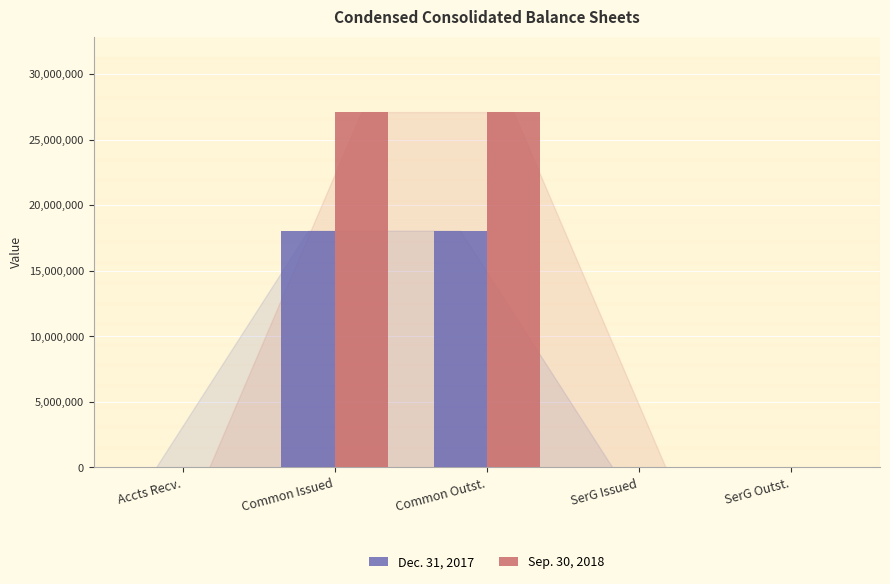

What is the greatest value displayed?

27093093